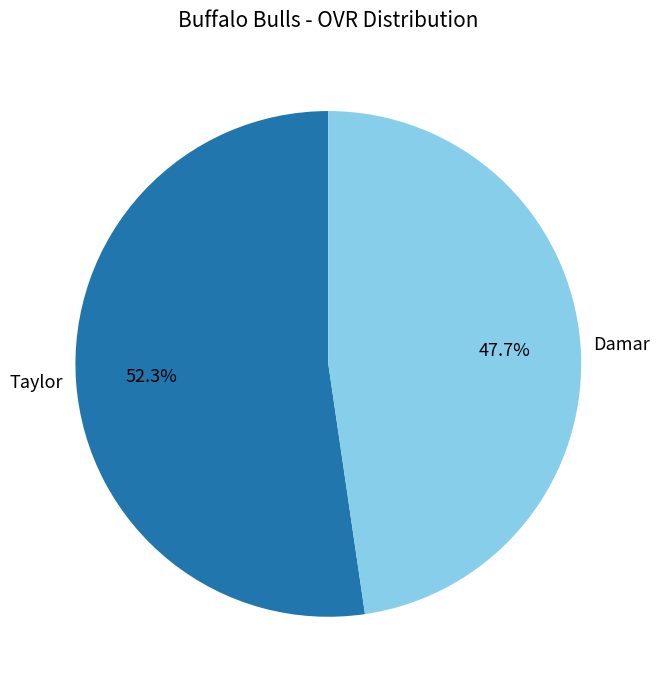

What percentage is the Damar slice, to the nearest percent?

48%